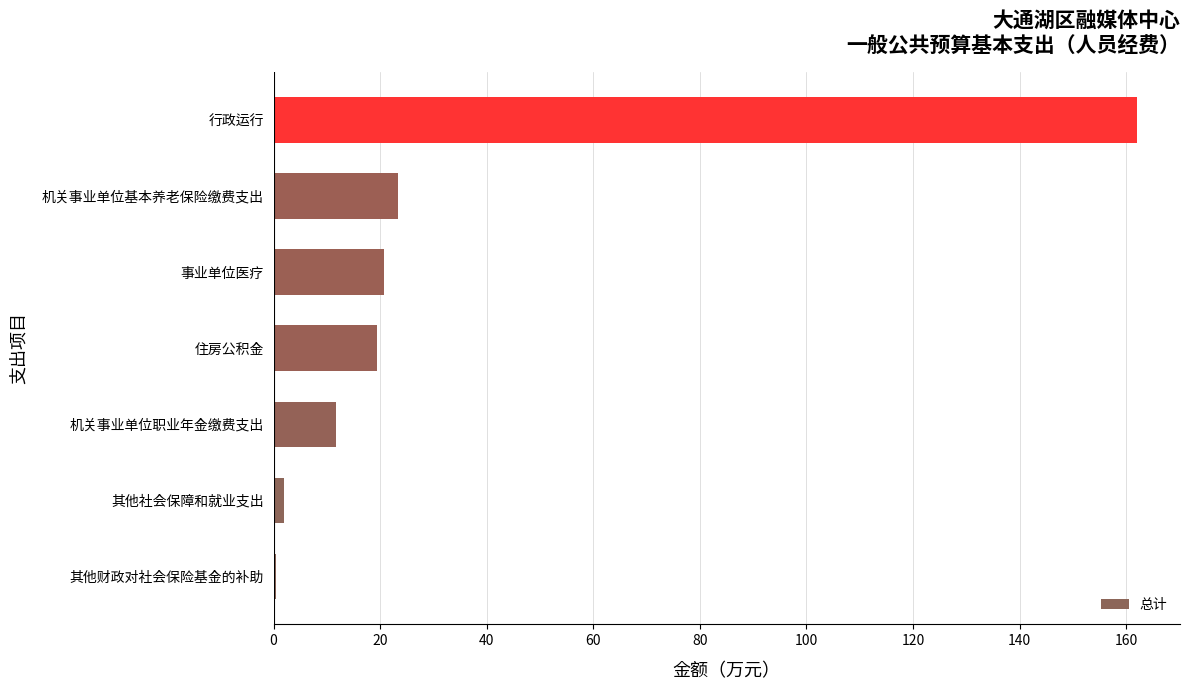

Between 住房公积金 and 行政运行, which is larger?

行政运行